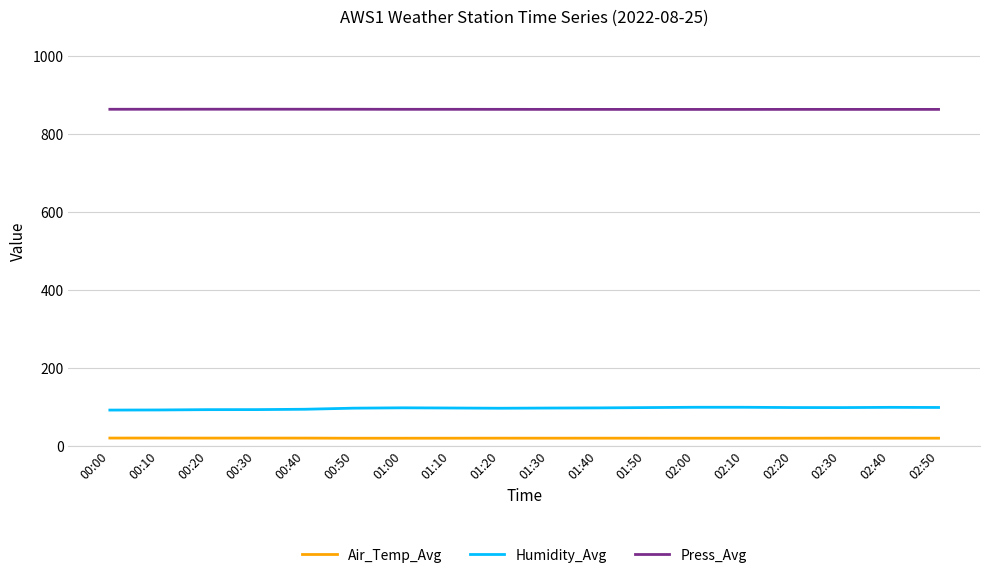

What is the approximate value of Press_Avg at 02:20?

863.0